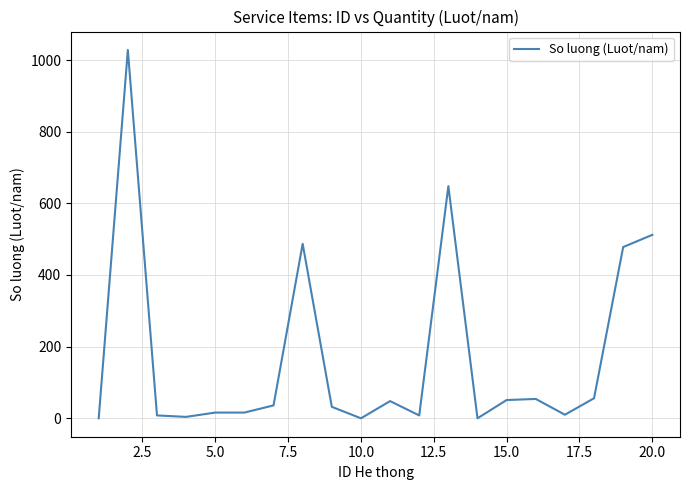

What is the difference between the maximum and minimum values?

1028